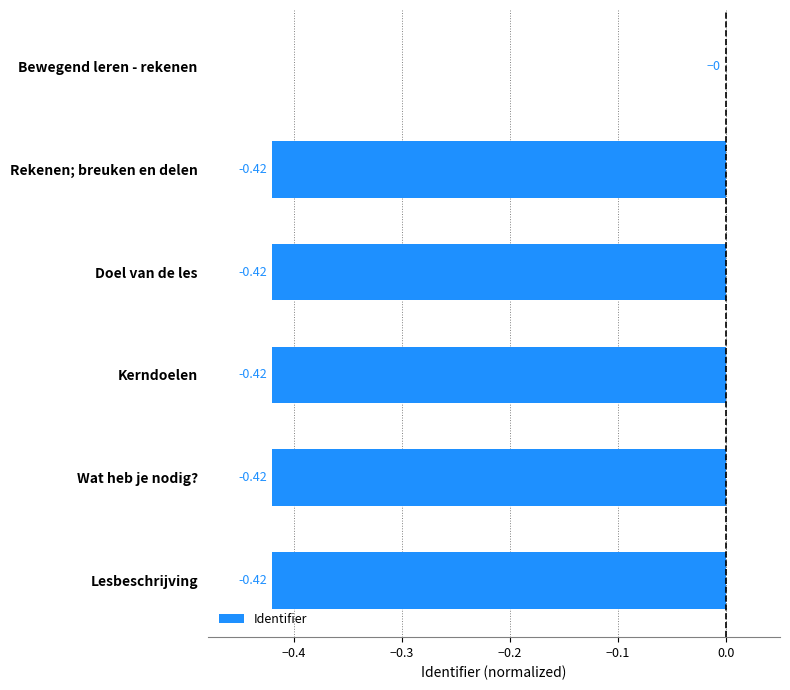

What is the average value?

-0.3